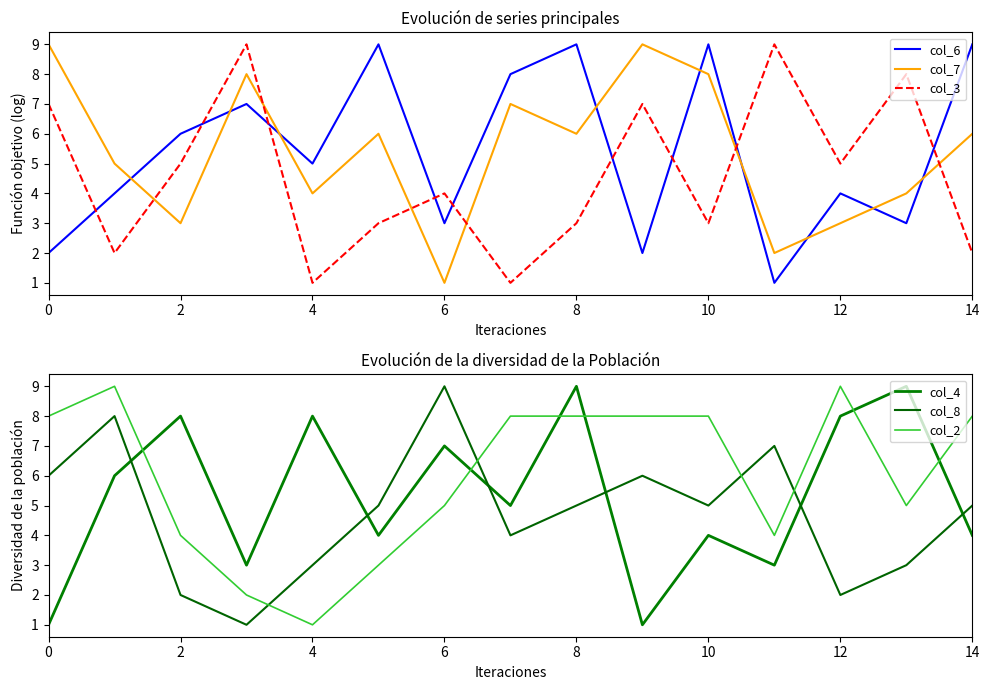

Which series ends up on top after the final intersection of col_6 and col_7?

col_6